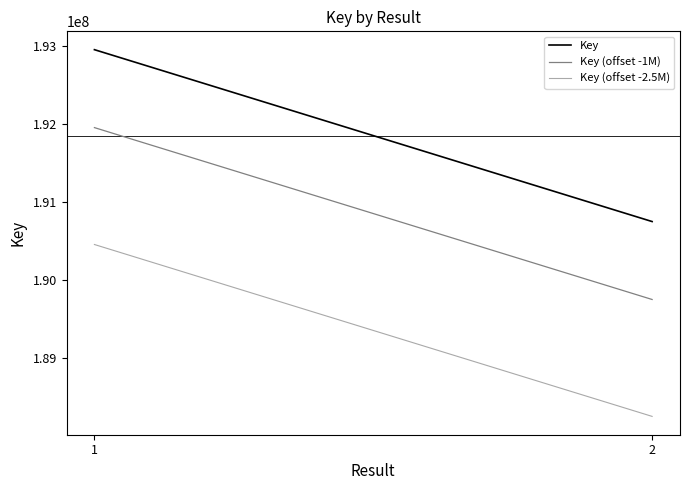

Is it true that Key (offset -2.5M) equals 101154424 at 2?

False